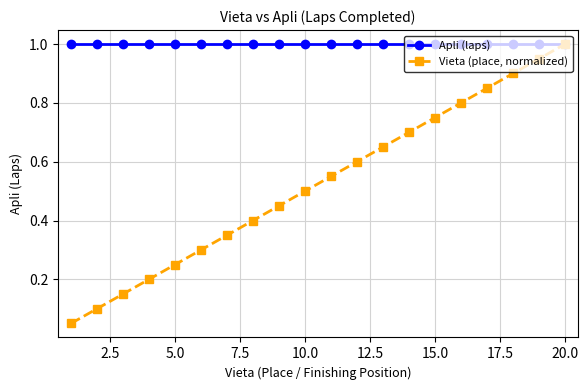

Which series has the largest range (max minus min)?

Vieta (place, normalized)